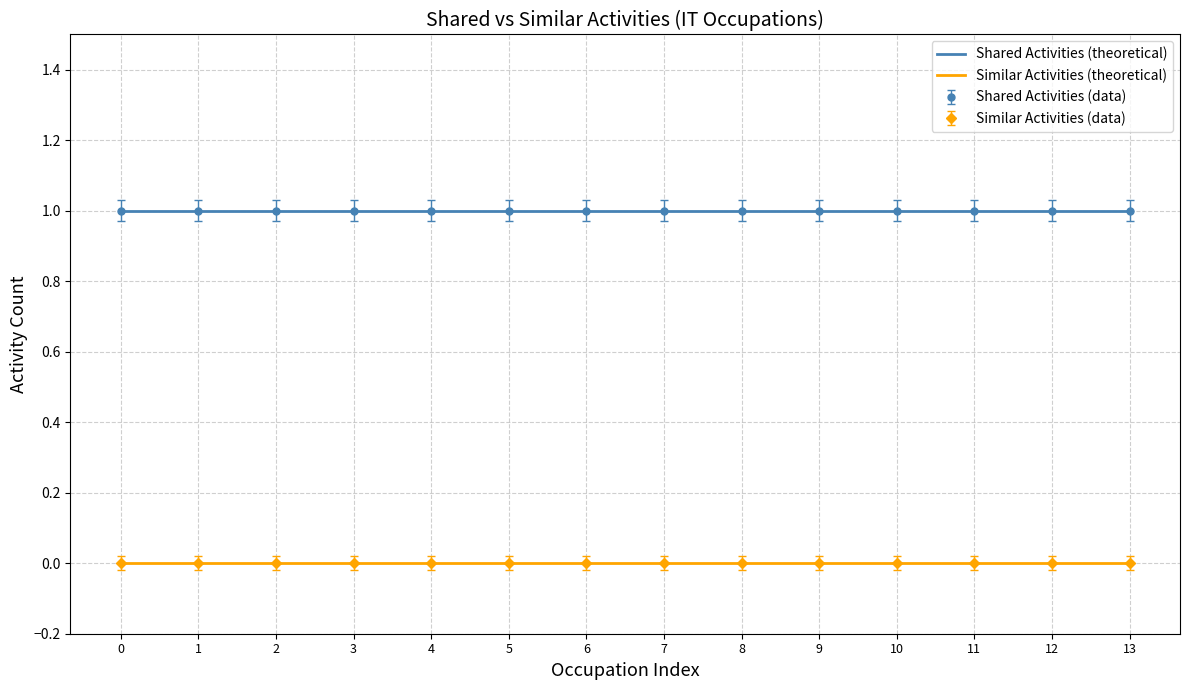

Between 8 and 10, which series saw the biggest shift?

Shared Activities (theoretical)